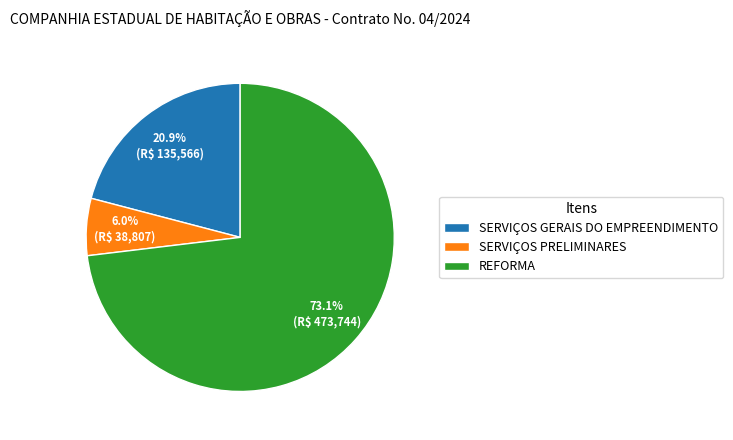

True or false: REFORMA accounts for 73% of the total.

True